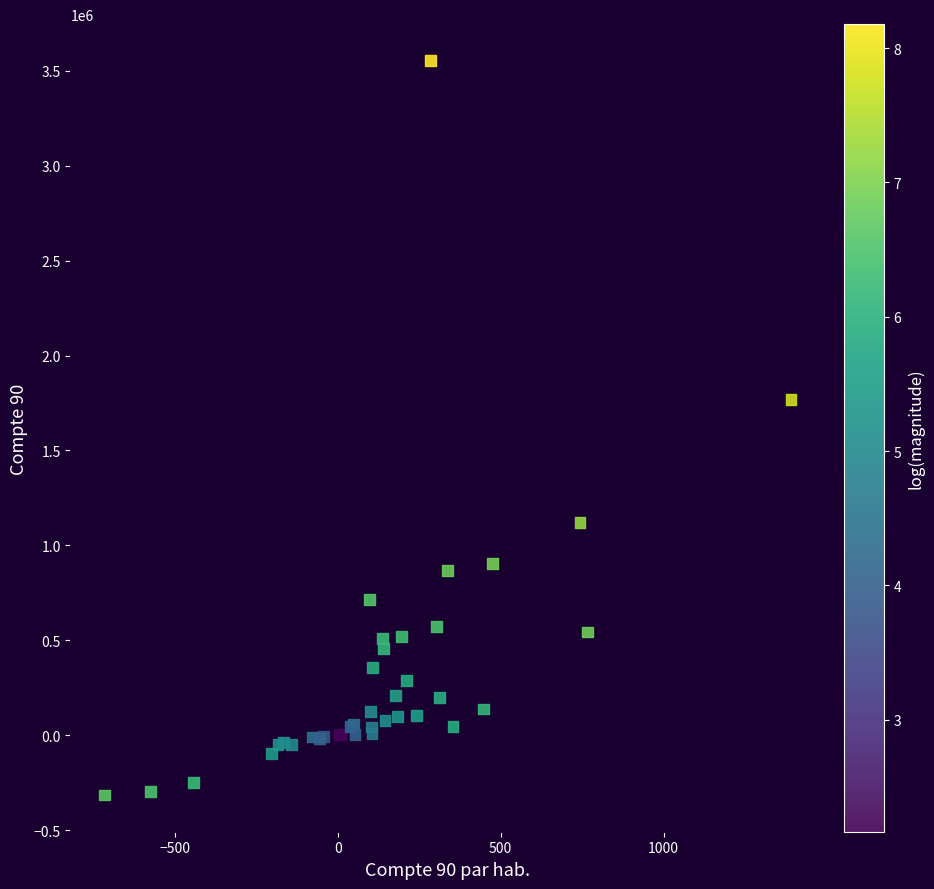

What Y value in the scatter plot is closest to 1618552?

1766349.5